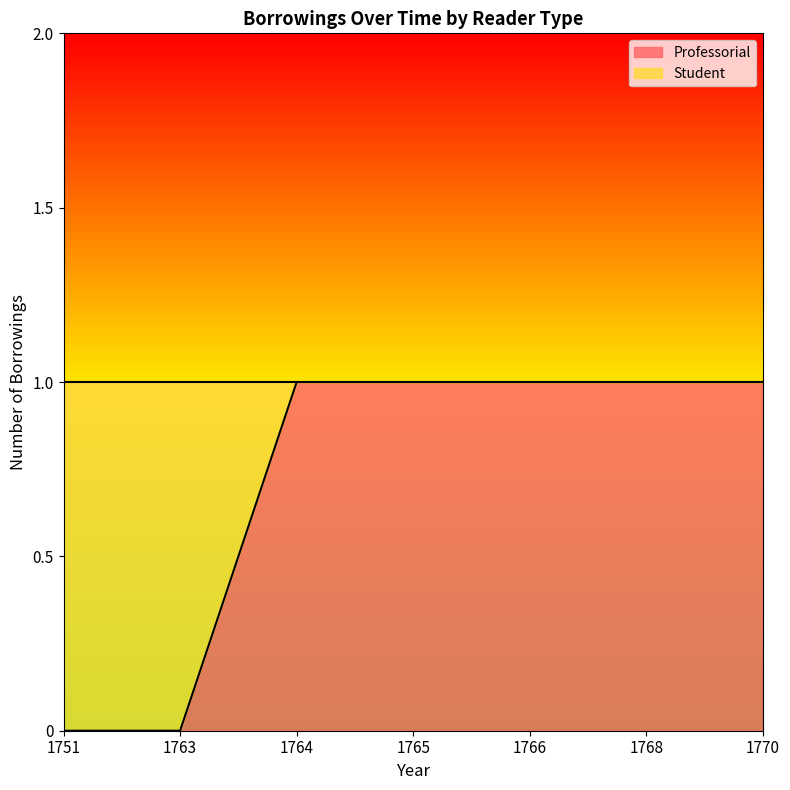

True or false: the data shows 2 at 1768.

False